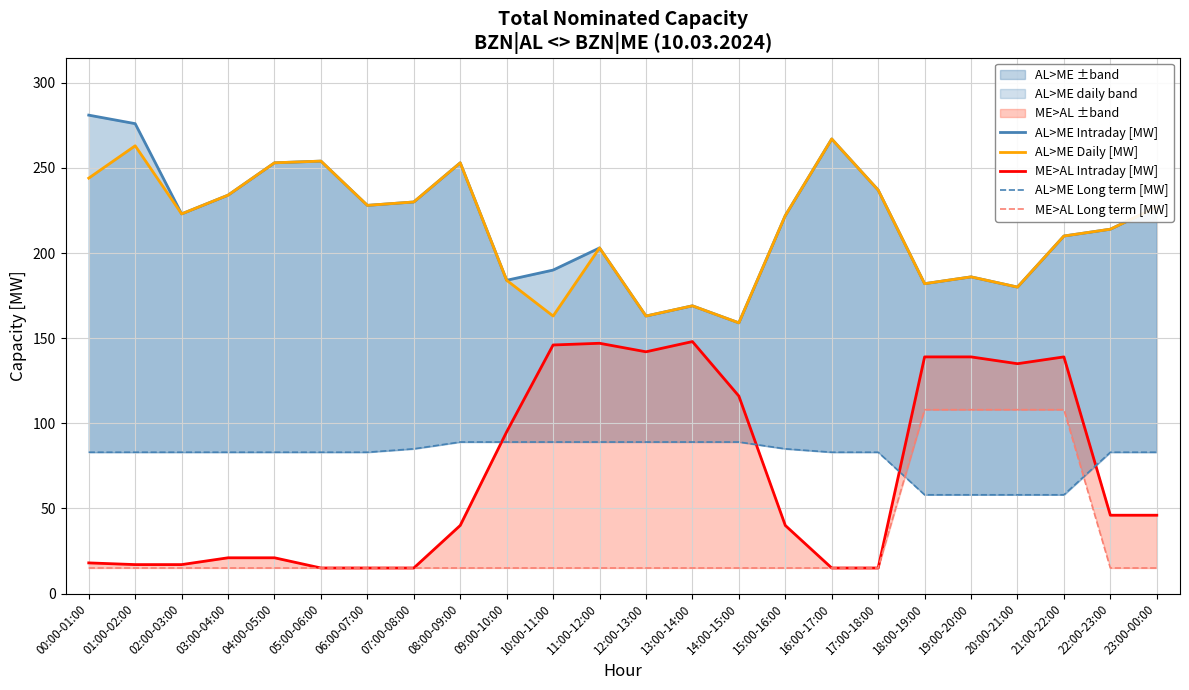

Is the value of ME>AL Long term [MW] at 23:00-00:00 greater than the value of ME>AL Intraday [MW] at 17:00-18:00?

No